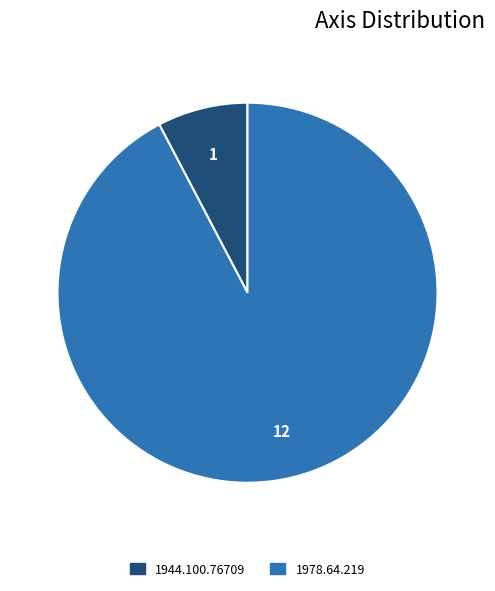

Is it true that 1944.100.76709 is 16% of the pie?

False